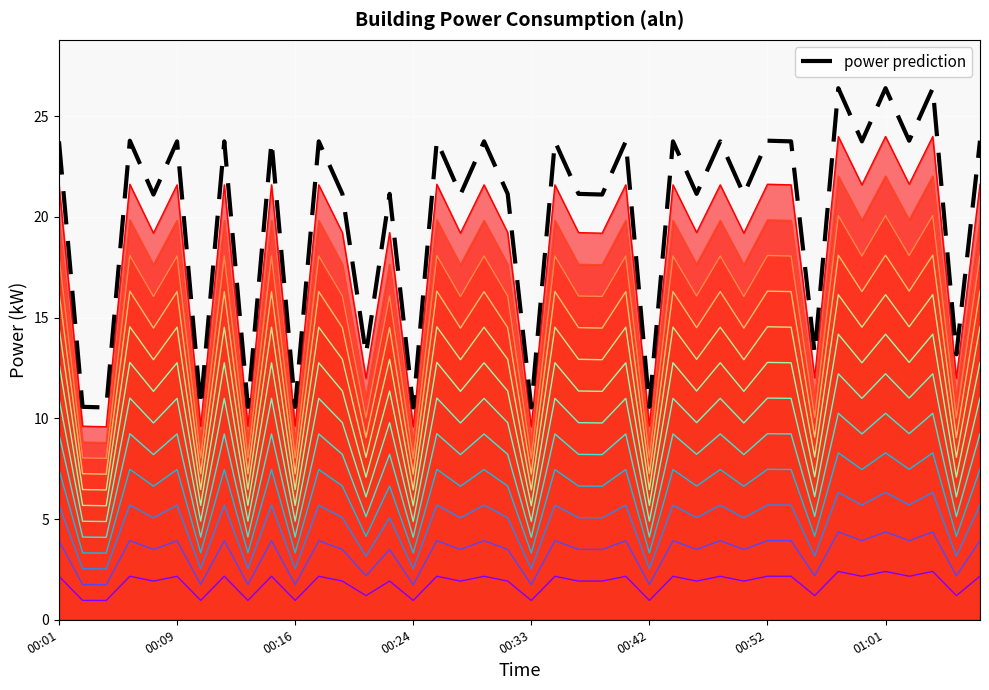

What is the value of the 24th point from the left?

21.1